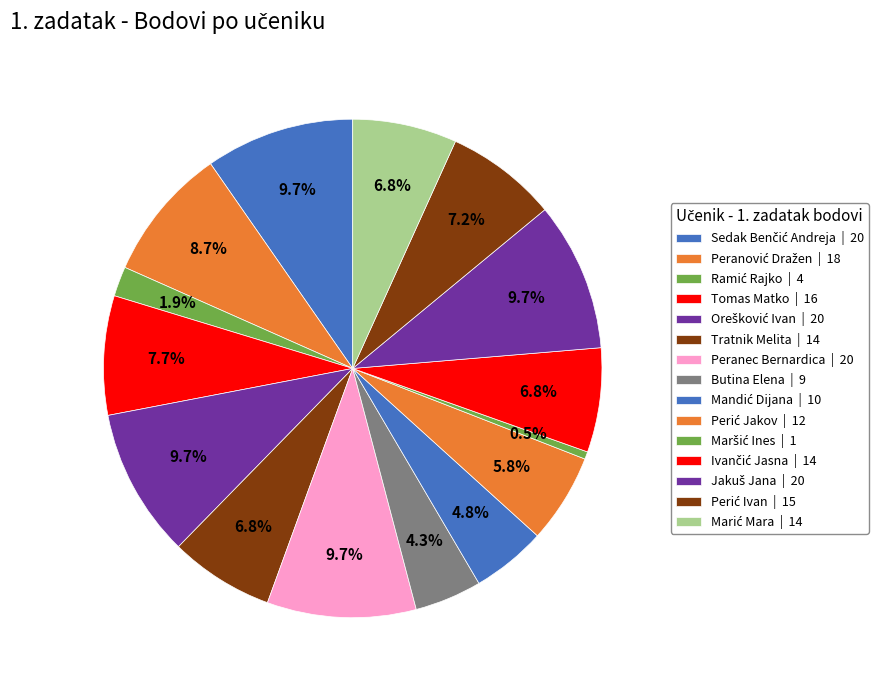

Does any single category account for the majority?

No